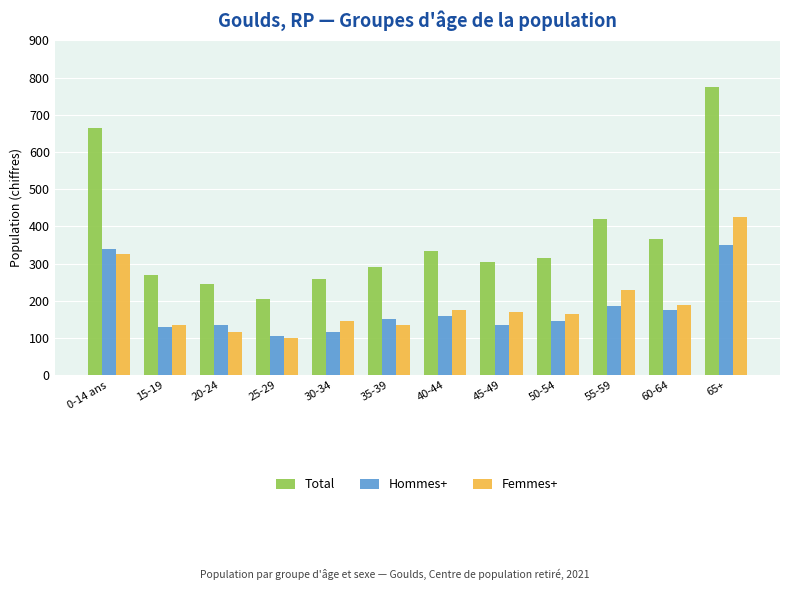

Which series has the widest spread of values?

Total